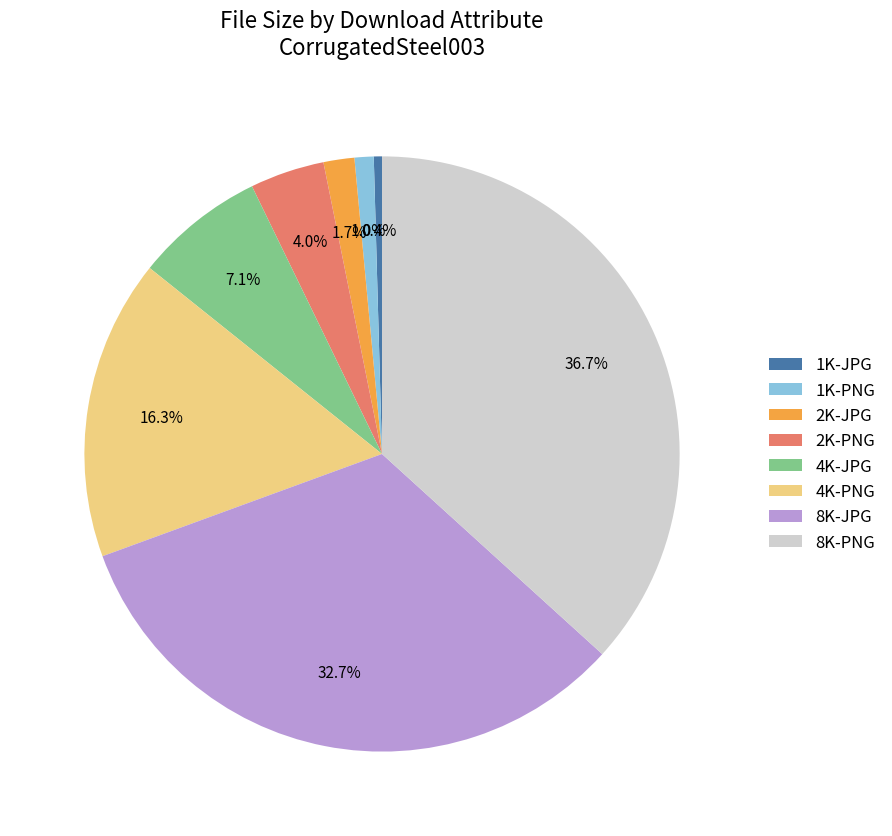

To the nearest percent, what is the difference between the 8K-JPG and 8K-PNG slice percentages?

4%